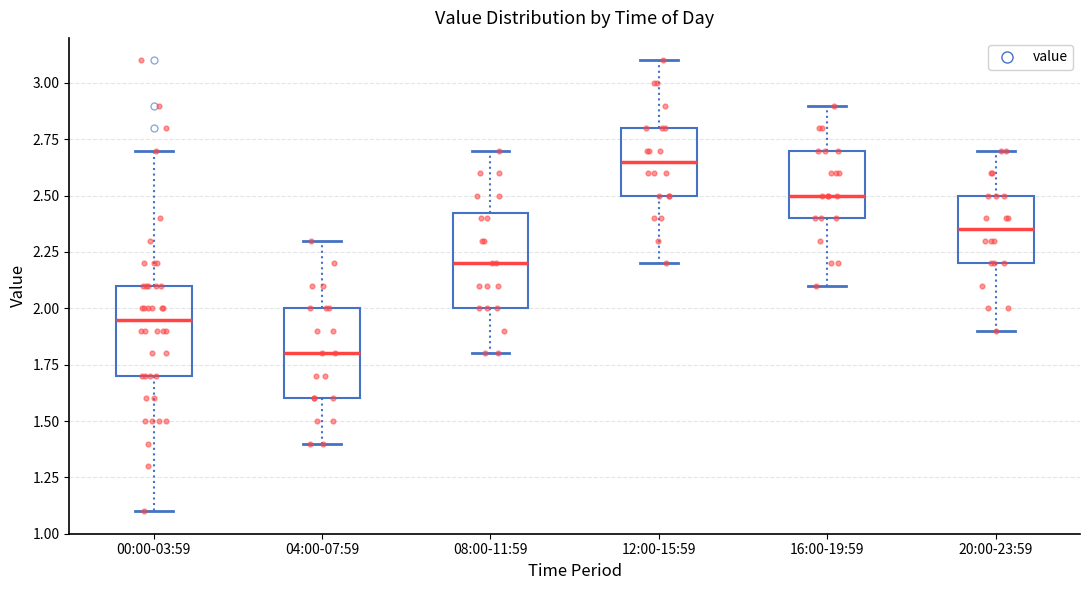

Where is the upper edge of the box for 04:00-07:59 on the y-axis? The values are not printed on the chart, so give them approximately, as read against the axis.

2.00